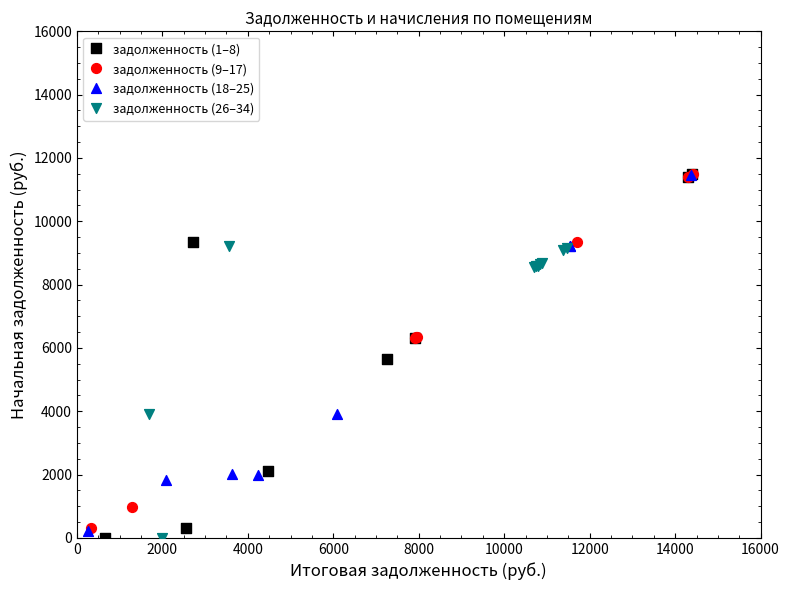

Which series has the largest Y range (max minus min)?

задолженность (1–8)